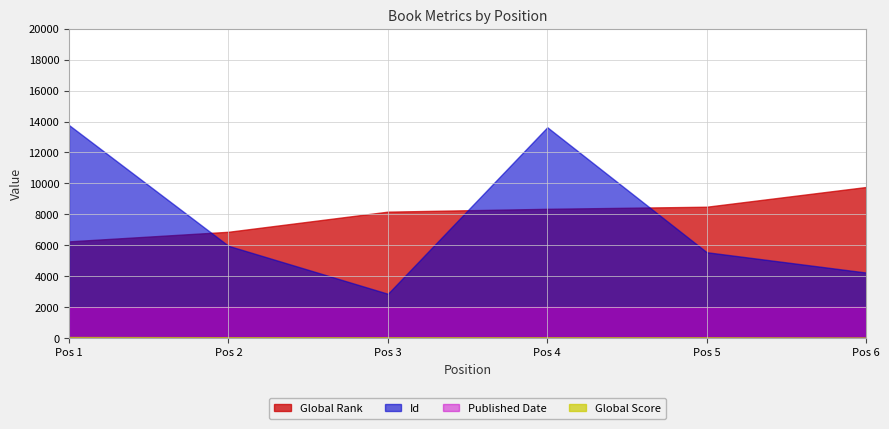

Where does the Global Score series first go above 41?

1